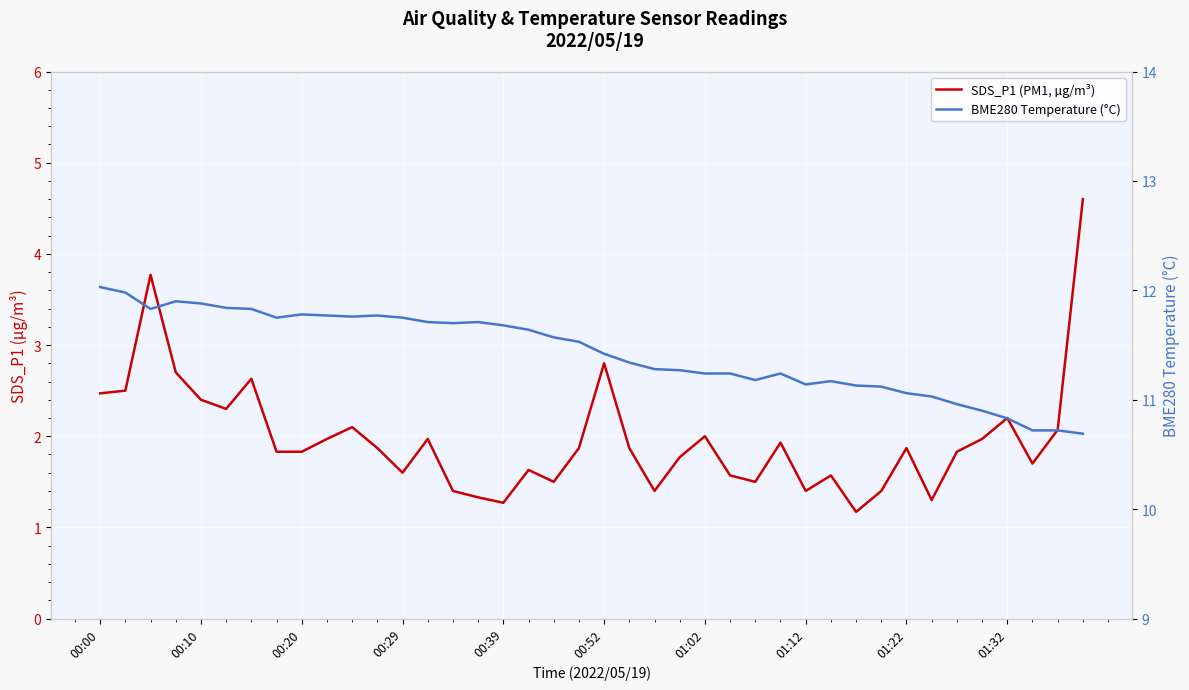

At which category does the chart reach its peak across all series?

00:00